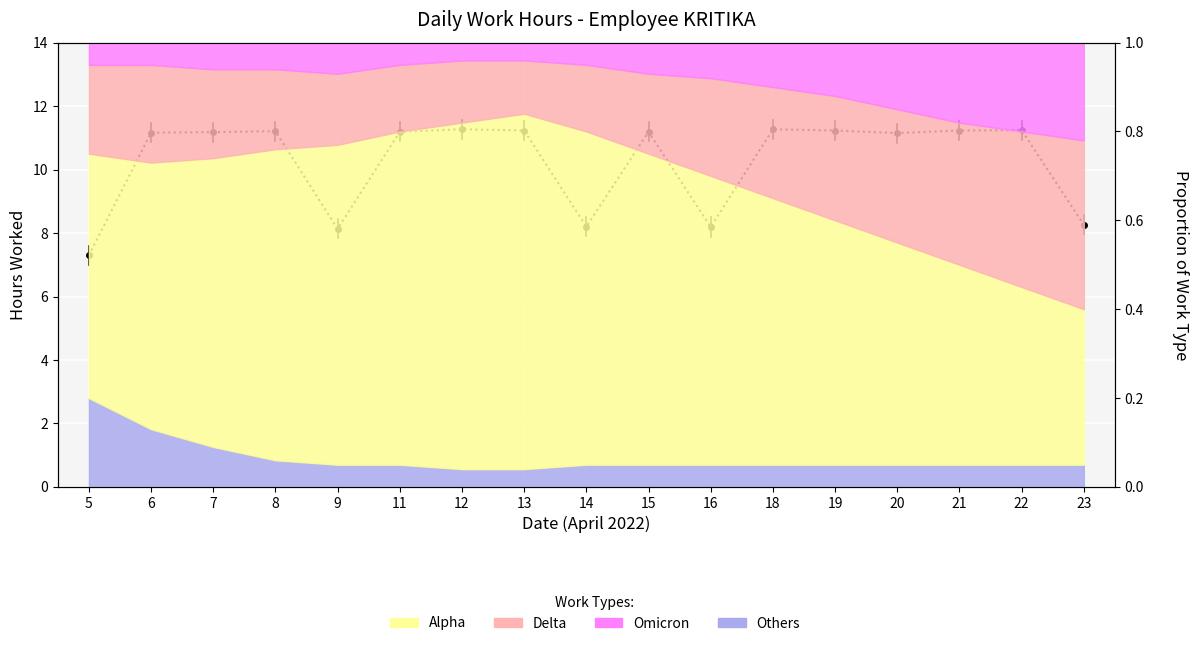

What is the sum of all values?

174.6